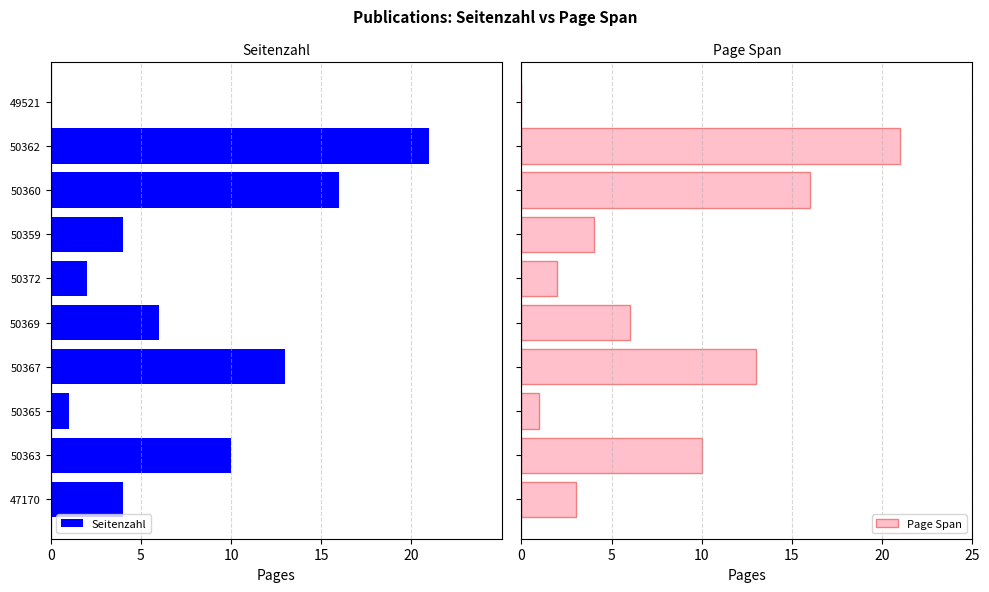

What is the maximum value for Page Span?

21